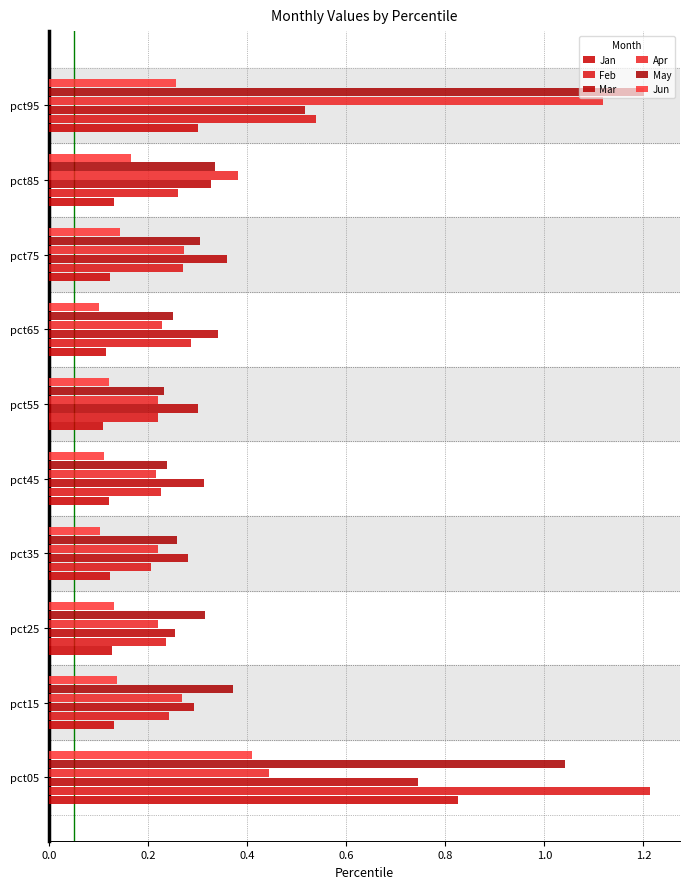

How many series are shown in this chart?

6